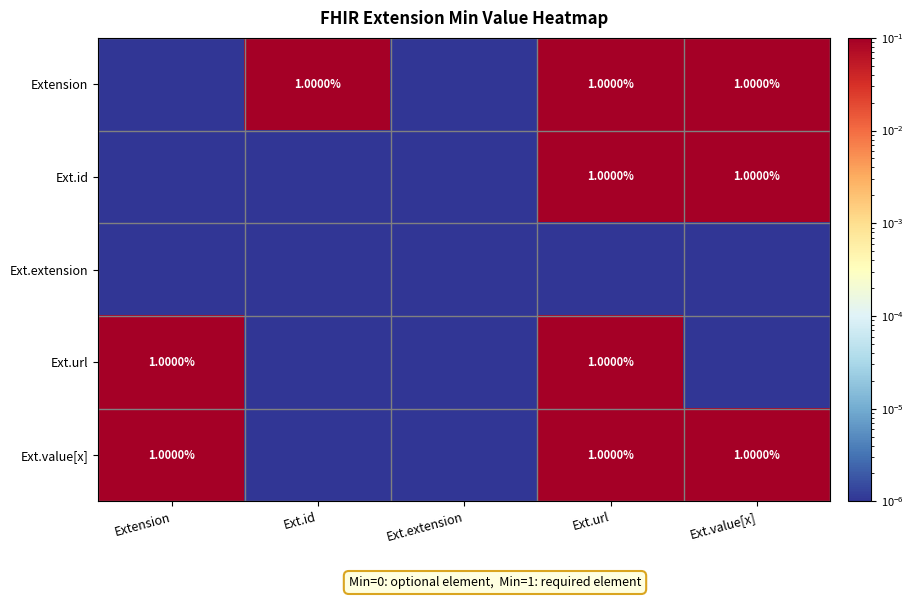

Rank the categories by Ext.id value from lowest to highest.

Extension, Ext.id, Ext.extension, Ext.url, Ext.value[x]